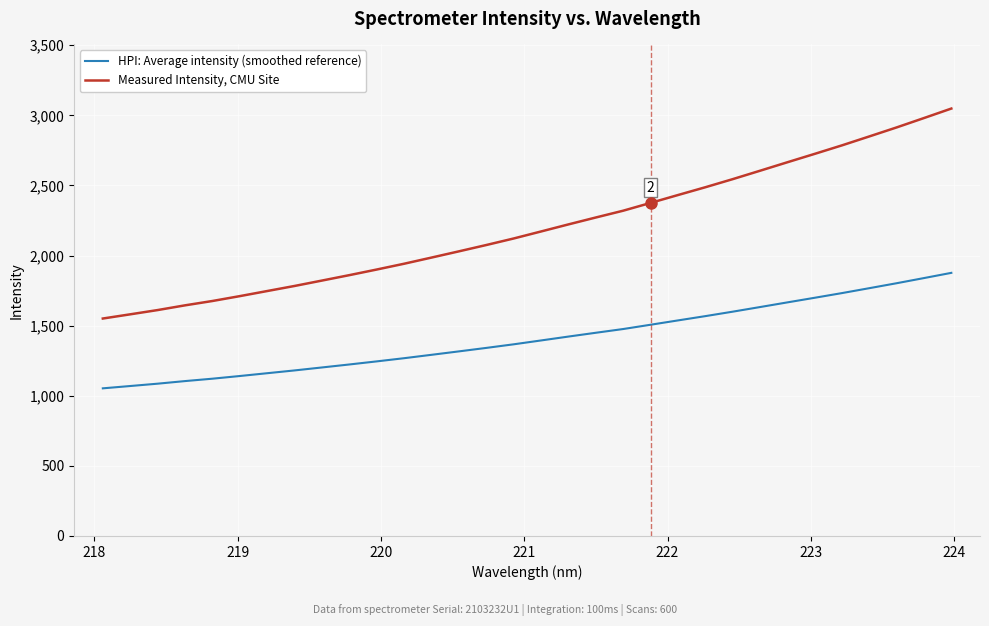

What is the smallest value displayed?

1052.9